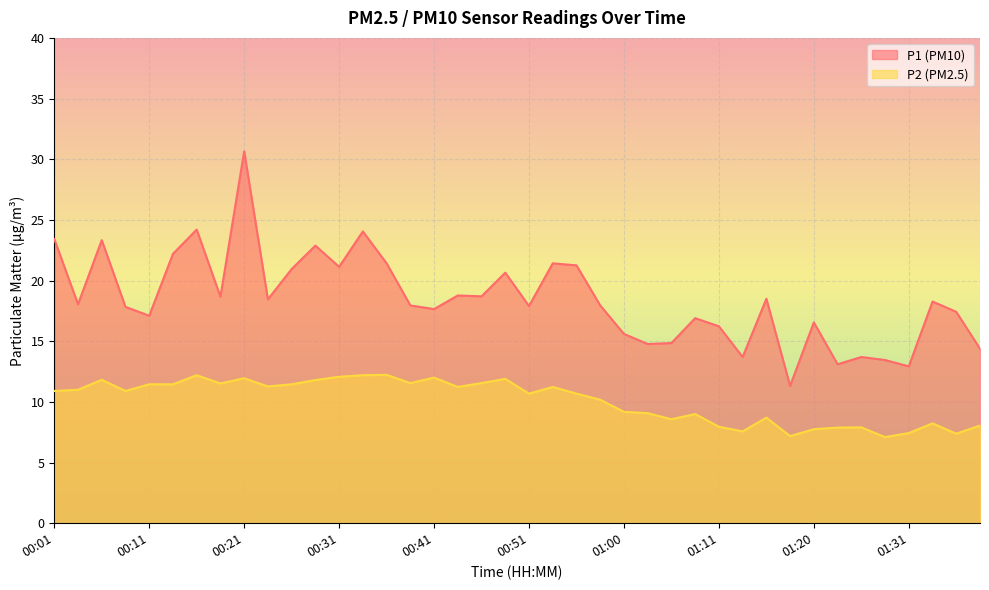

True or false: P2 and P1 cross at least once.

False